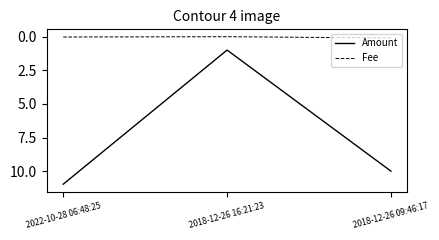

Is it true that Amount equals 11.0 at 2022-10-28 06:48:25?

True